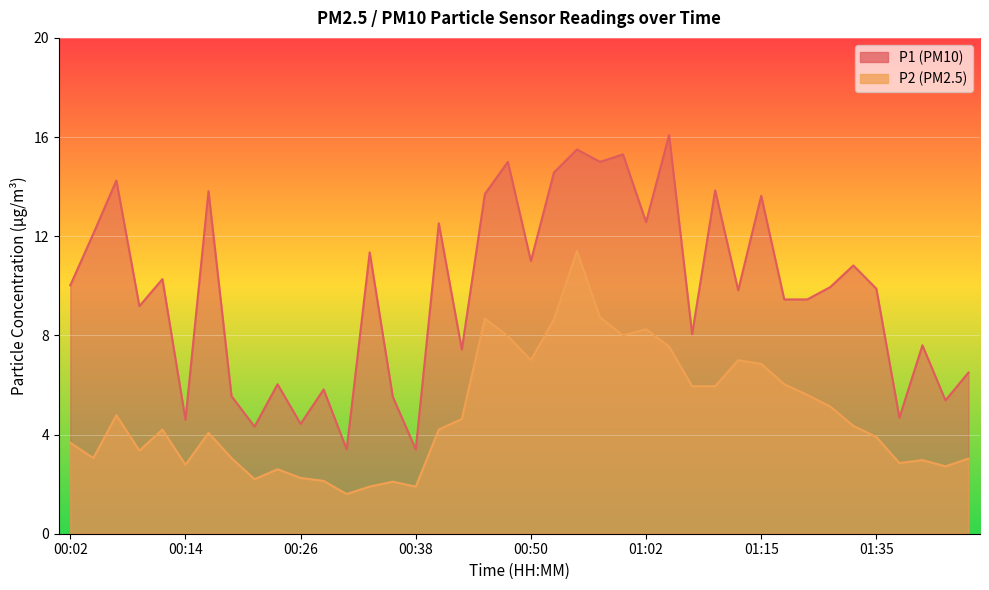

What is the label of the 31st point from the right?

00:23